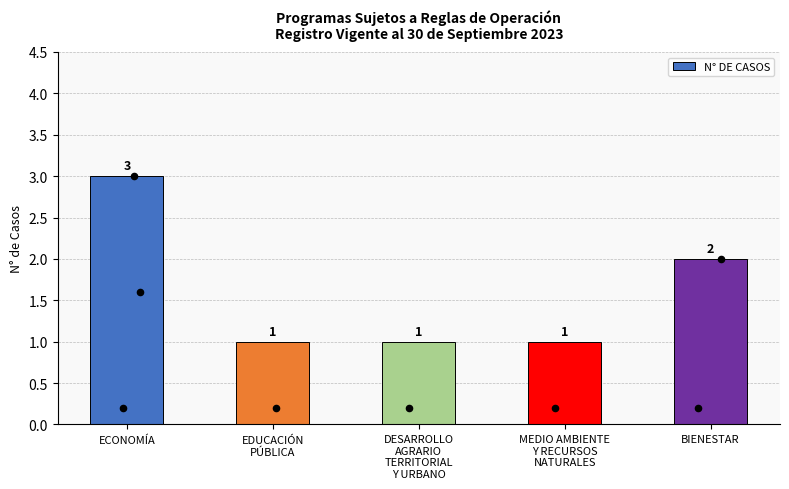

Which has a higher value, DESARROLLO
AGRARIO
TERRITORIAL
Y URBANO or EDUCACIÓN
PÚBLICA?

DESARROLLO
AGRARIO
TERRITORIAL
Y URBANO